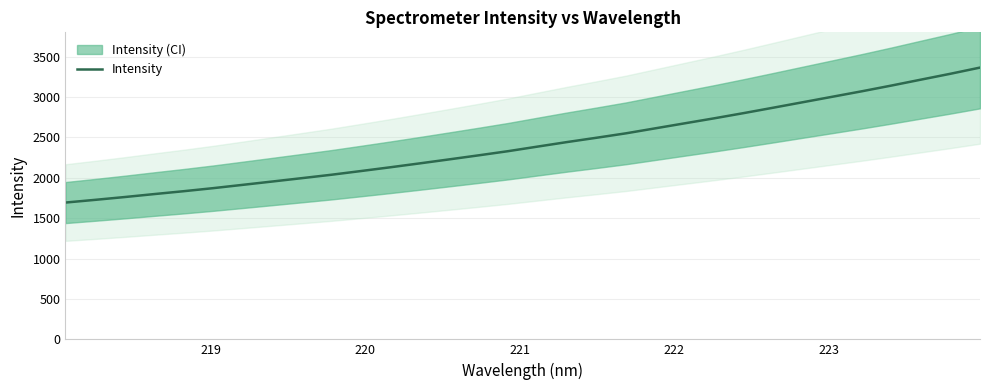

What is the minimum value for Intensity?

1693.1